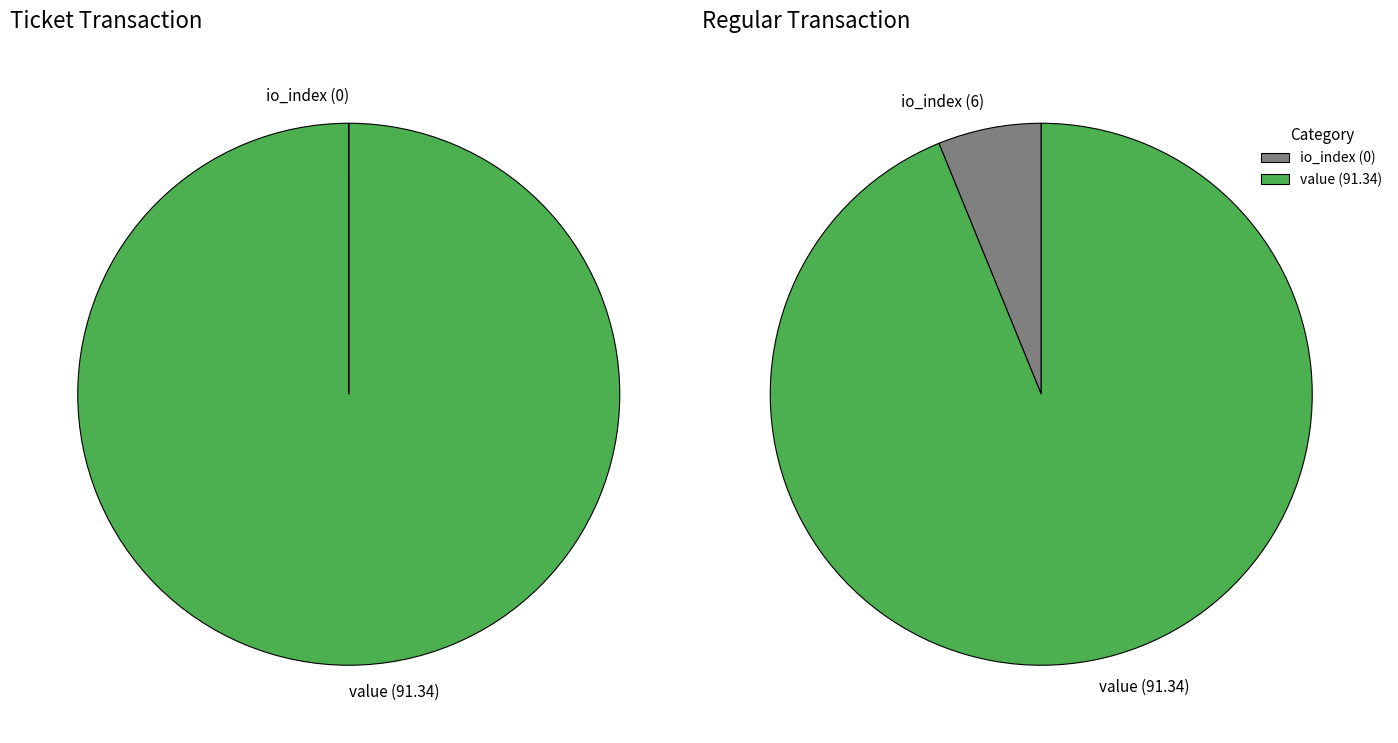

Do value and io_index together represent more than half of the pie?

Yes